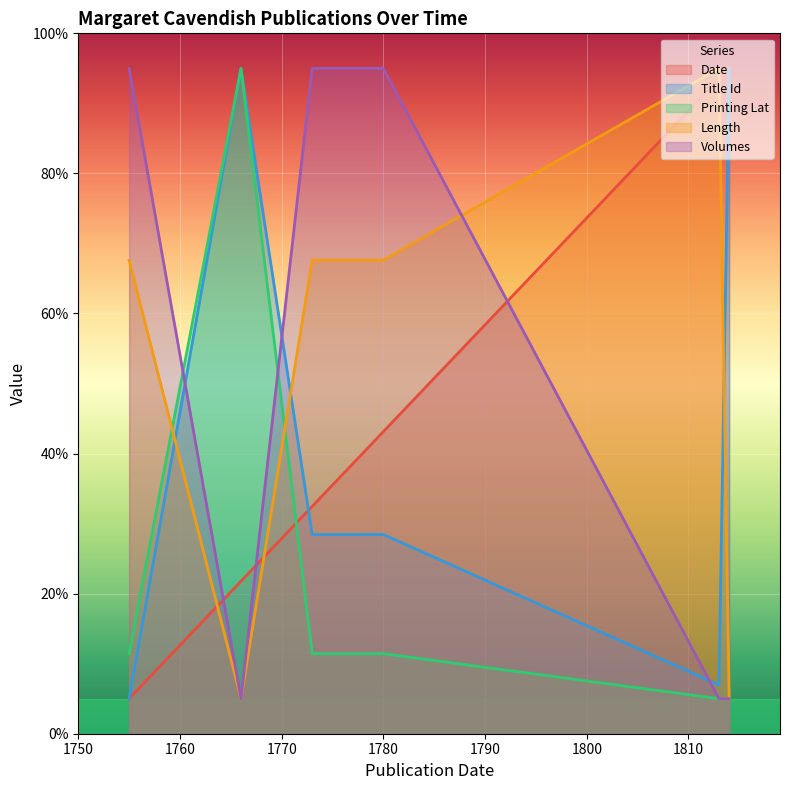

Which has a higher value, 1813 or 1766?

1813